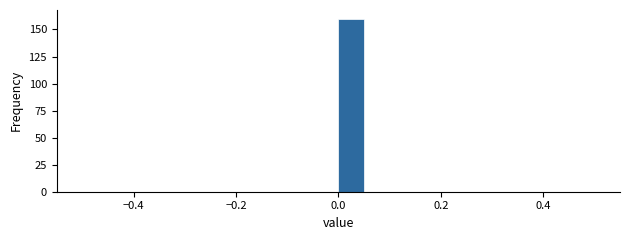

Read against the x-axis, roughly where is the centre of the tallest bar?

0.02